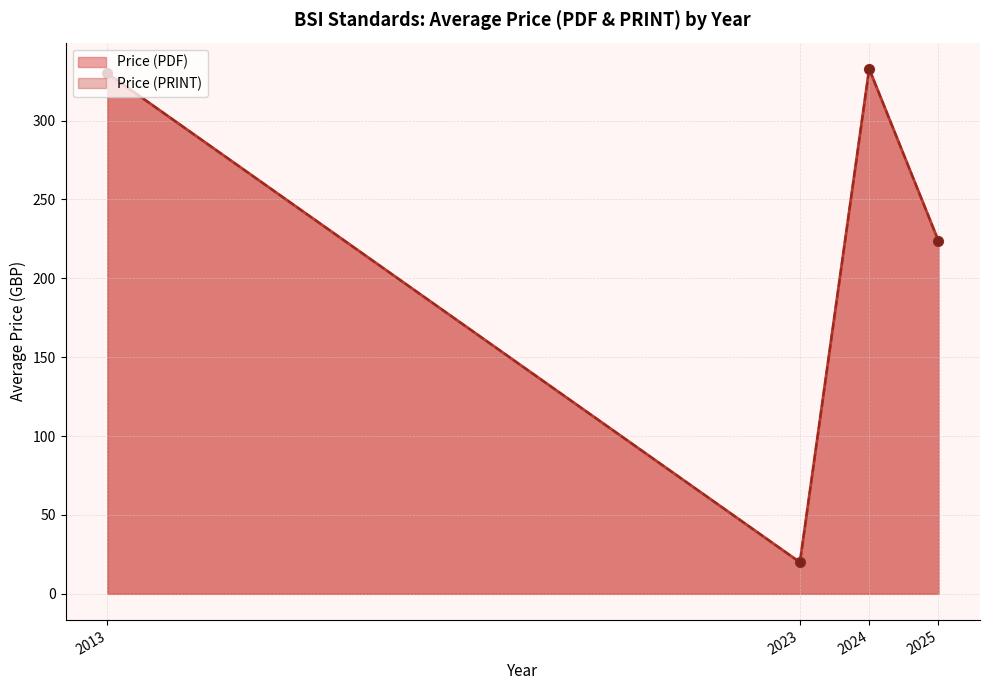

Which series contains the lowest Y value?

Price (PDF)